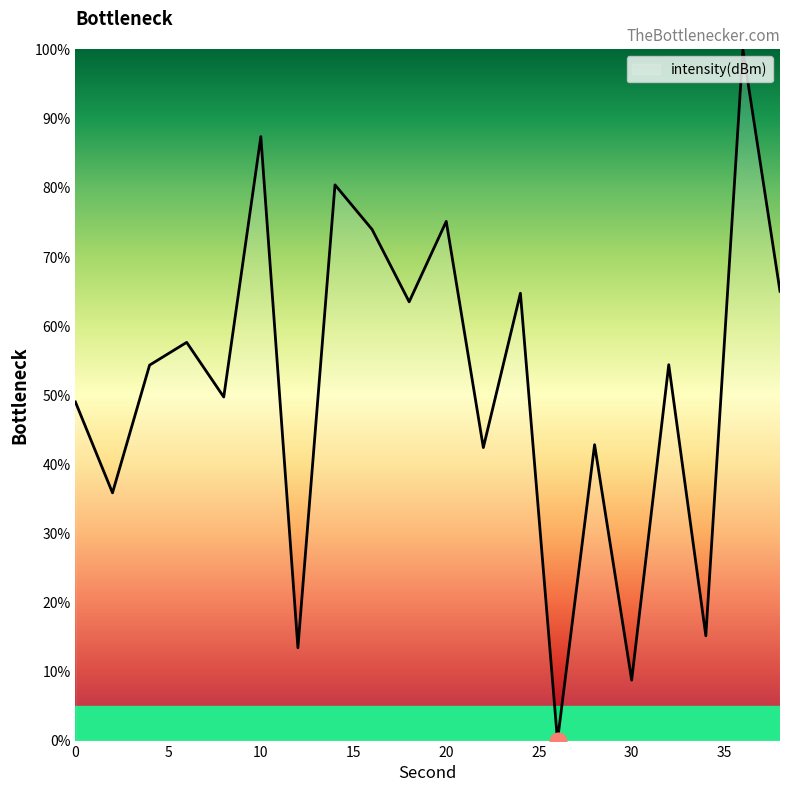

What is the maximum value shown in the chart?

100.0